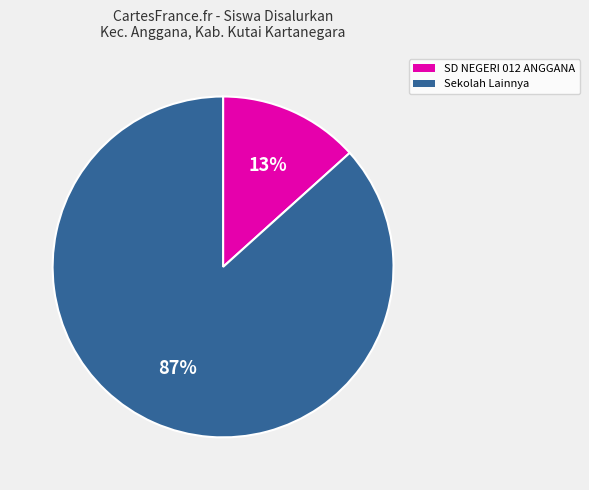

To the nearest percent, what is the average slice percentage?

50%